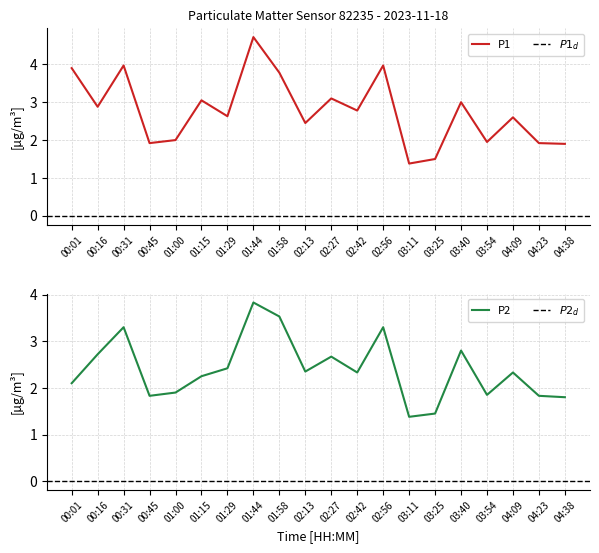

What is the difference between the highest and lowest values at 00:16?

0.2